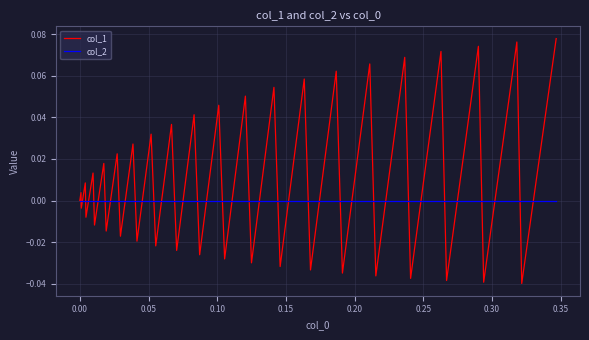

Which series has the widest spread of values?

col_1